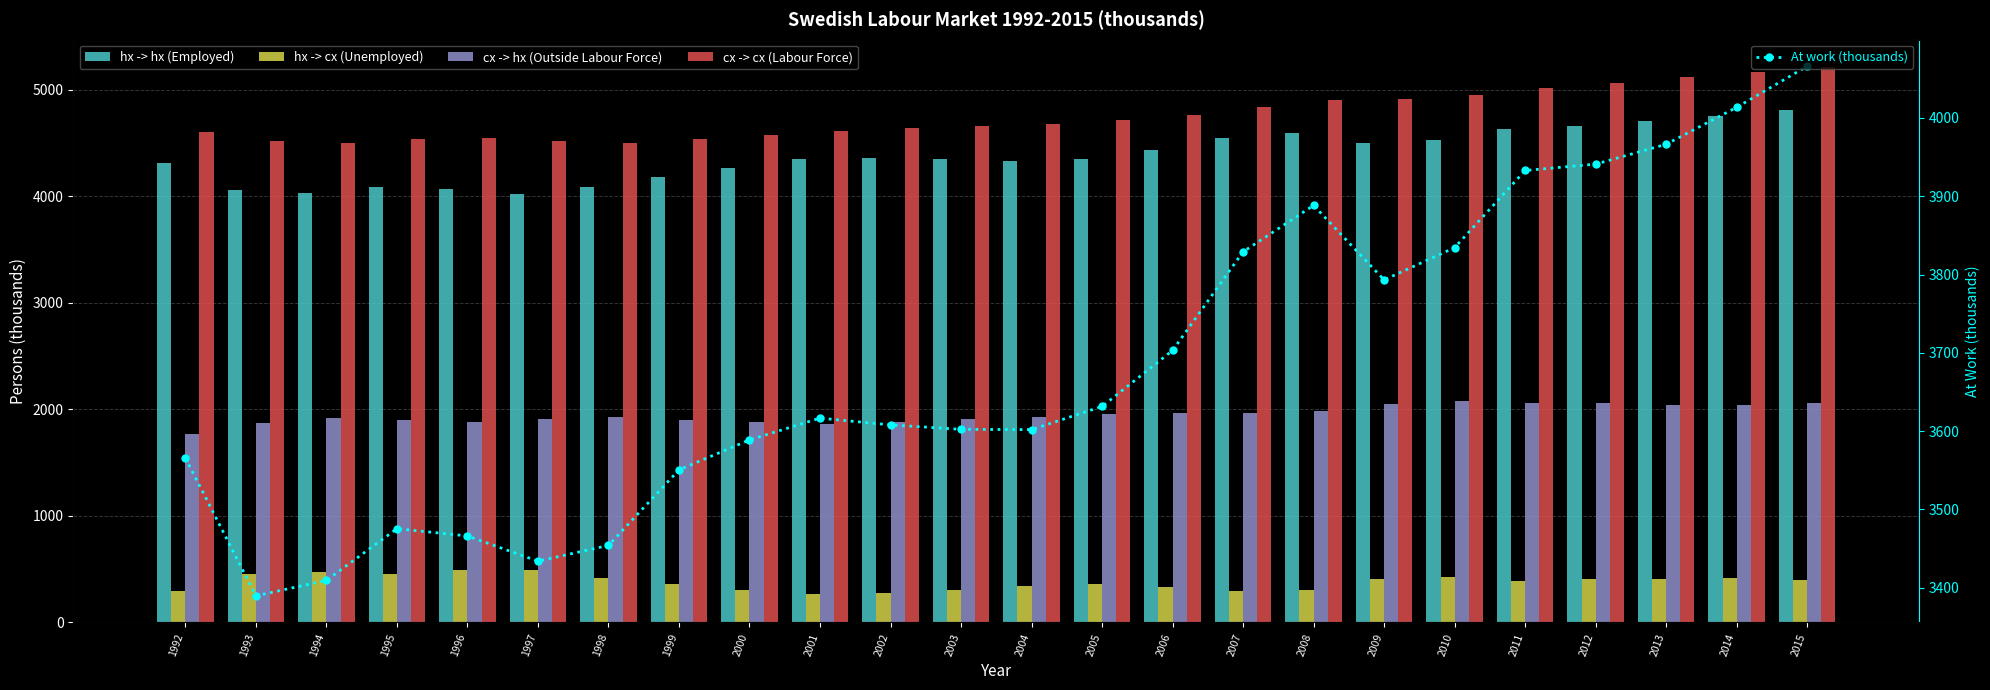

Rank the series at 2007 from highest to lowest value.

cx -> cx (Labour Force), hx -> hx (Employed), At work (thousands), cx -> hx (Outside Labour Force), hx -> cx (Unemployed)